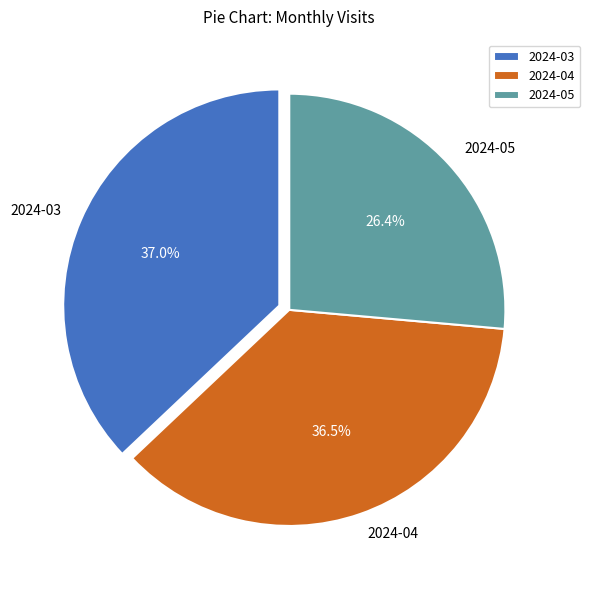

What is the smallest slice in the pie chart?

2024-05